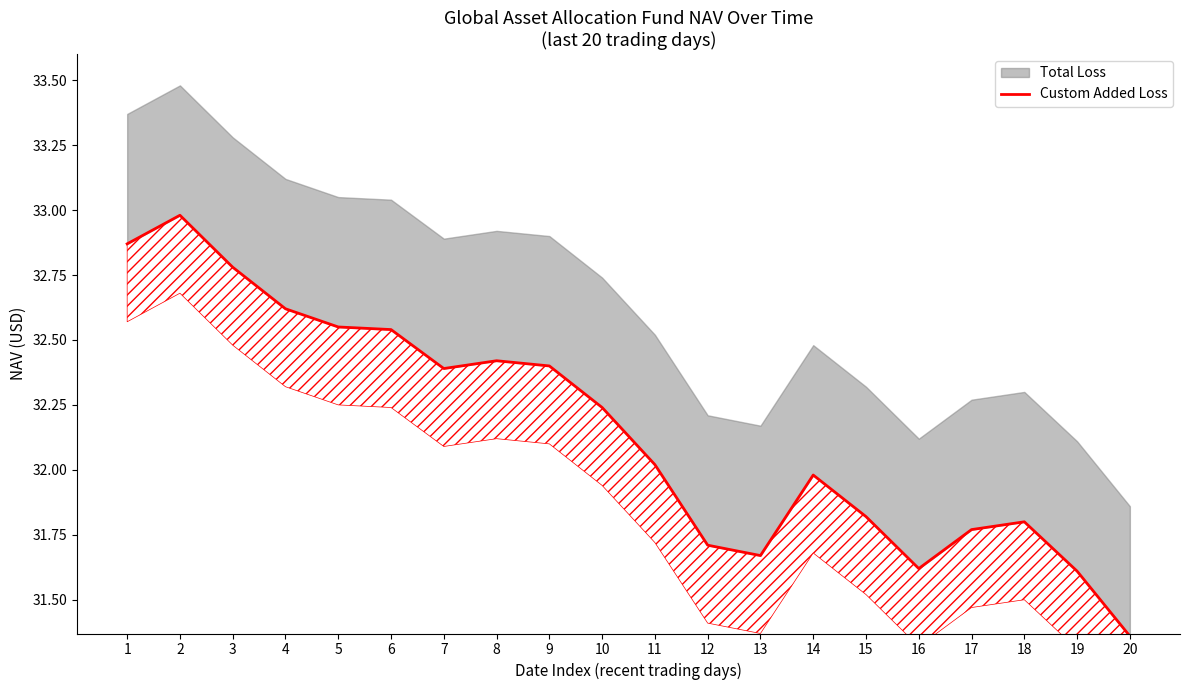

The chart shows a value of 11.8 at 10. True or false?

False